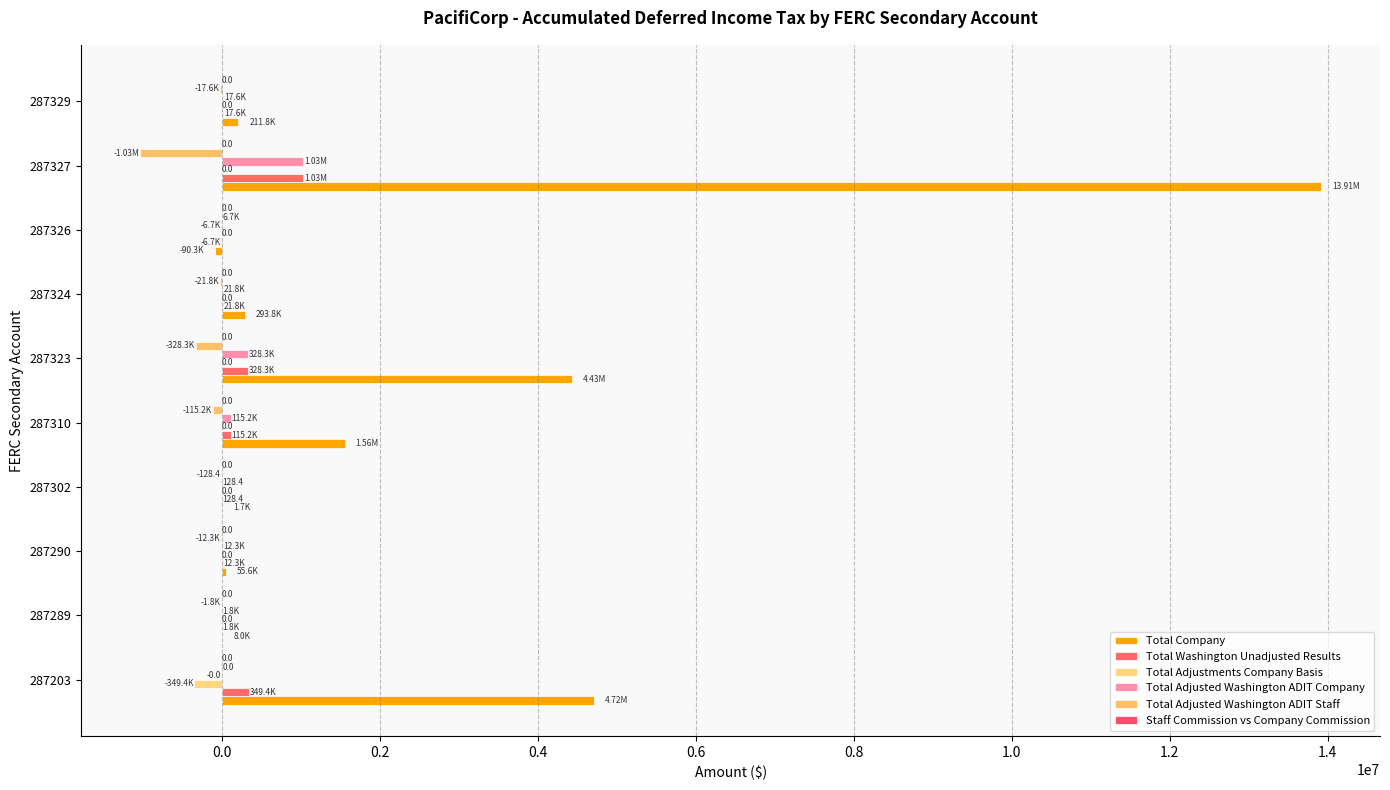

Count the number of data series in this chart.

5